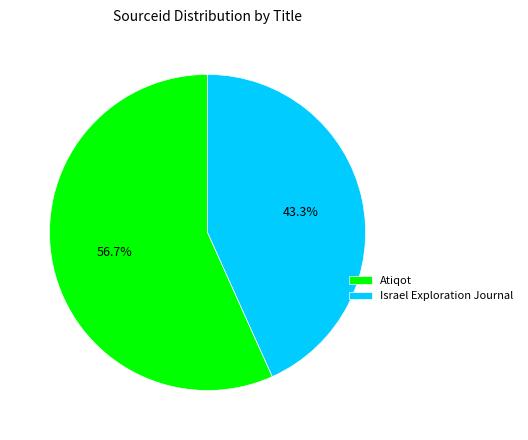

What percentage is the Atiqot slice, to the nearest percent?

57%